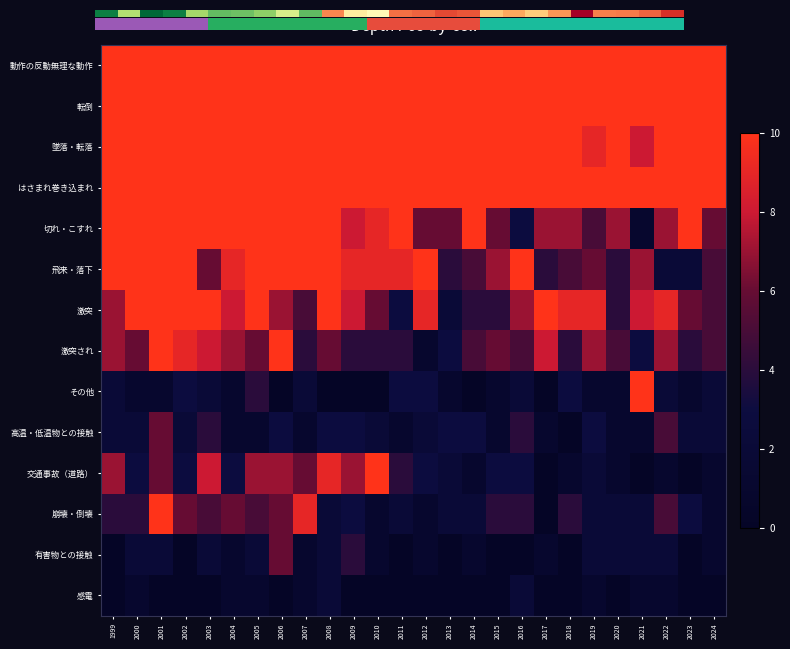

At which label is 高温・低温物との接触 closest to 3?

2006